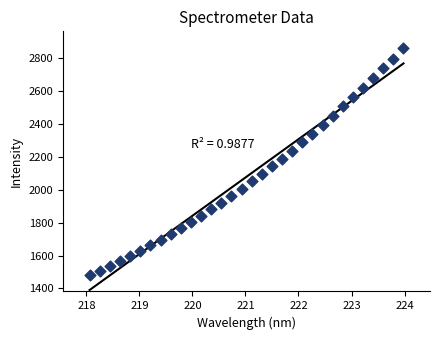

What is the range of X values (max minus min)?

5.9